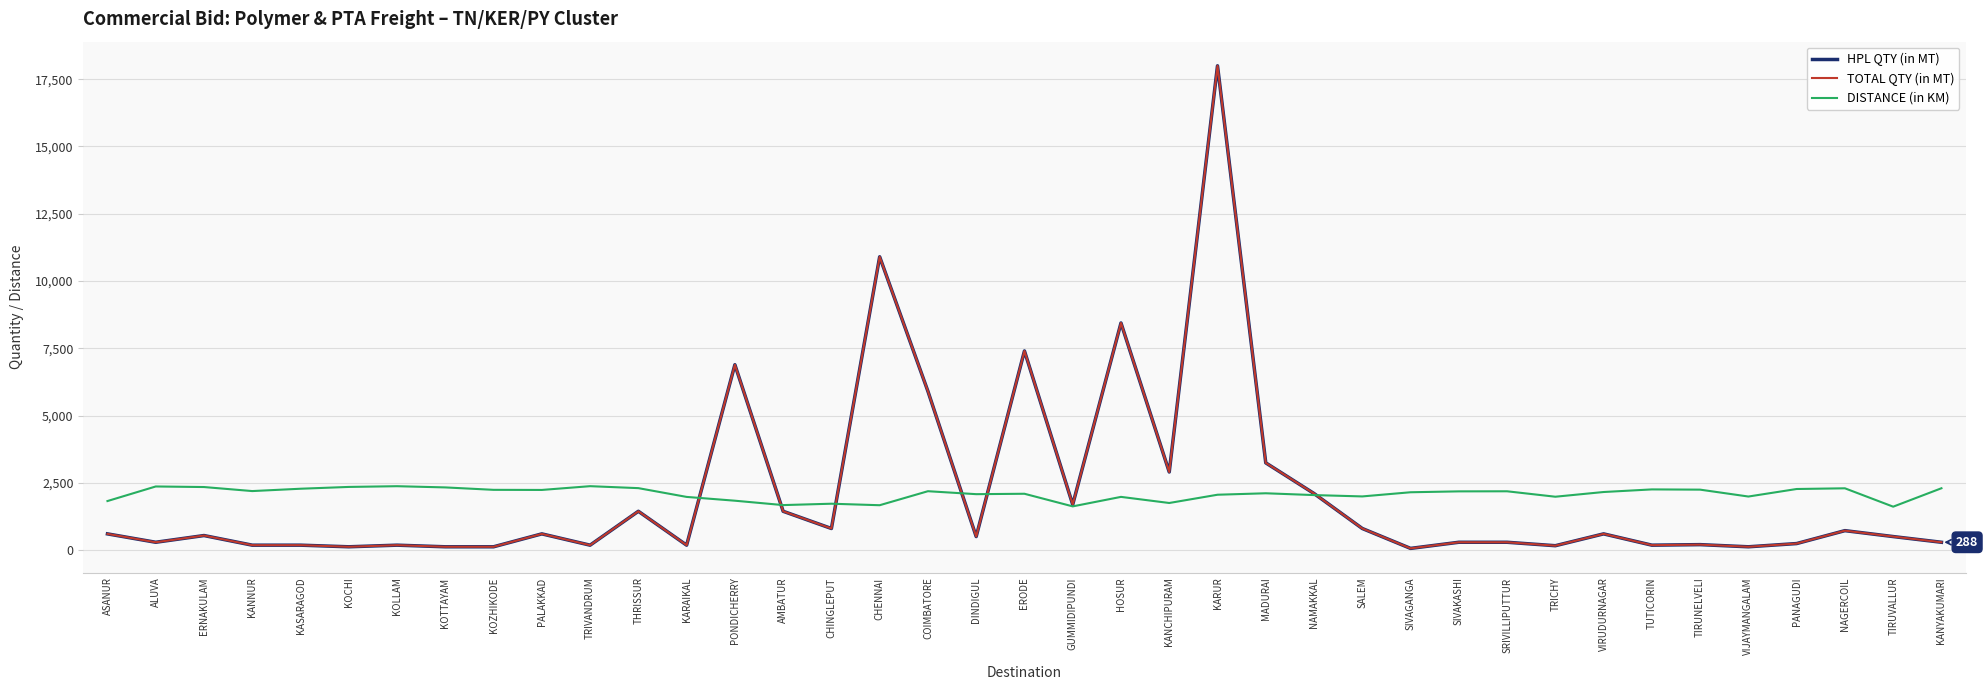

True or false: TOTAL QTY (in MT) and HPL QTY (in MT) cross at least once.

False